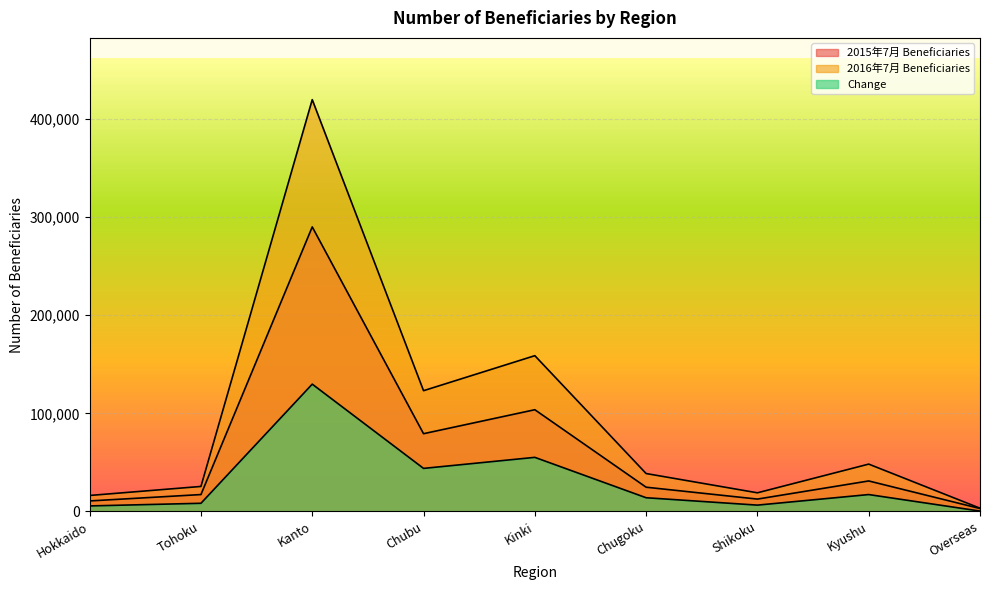

What is the average value of the 2016年7月 Beneficiaries series?

94725